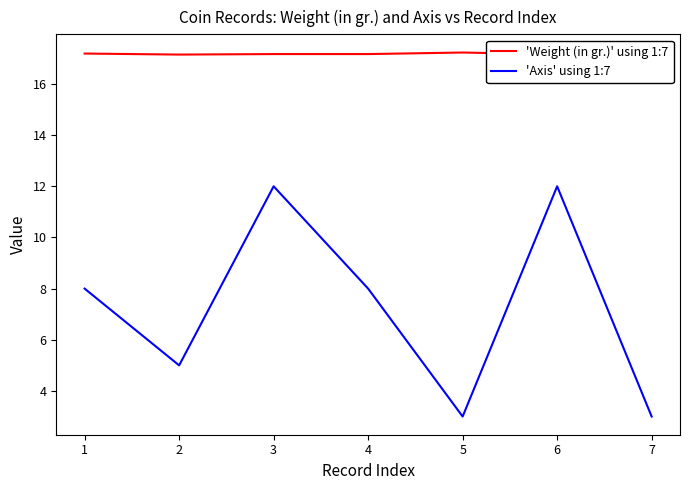

What is the spread (max minus min) of values at 3?

5.2